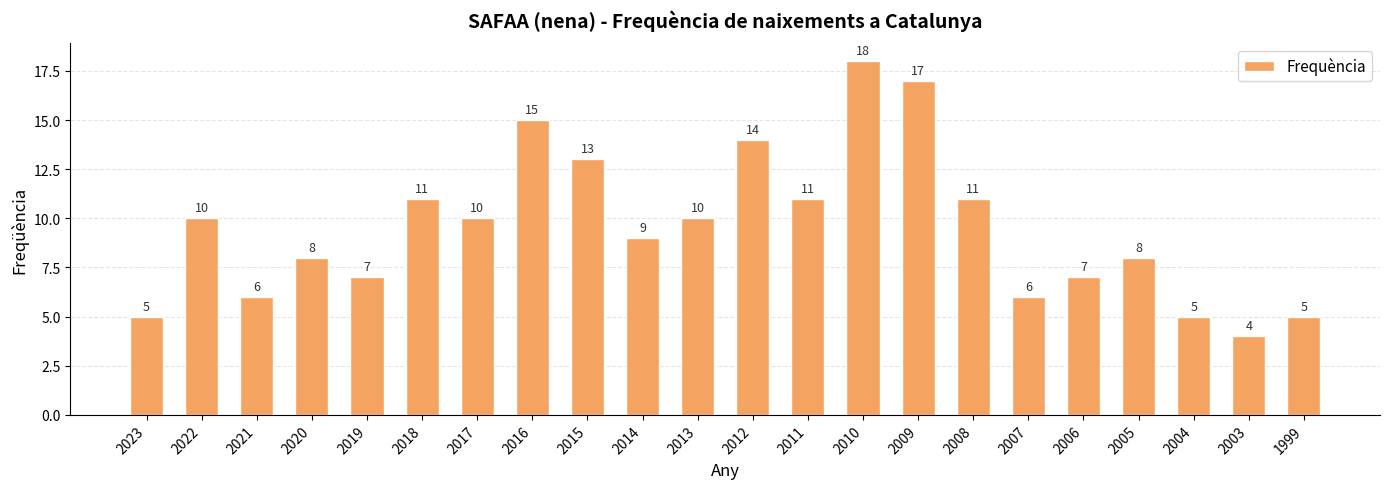

The value at 2012 is 4. True or false?

False